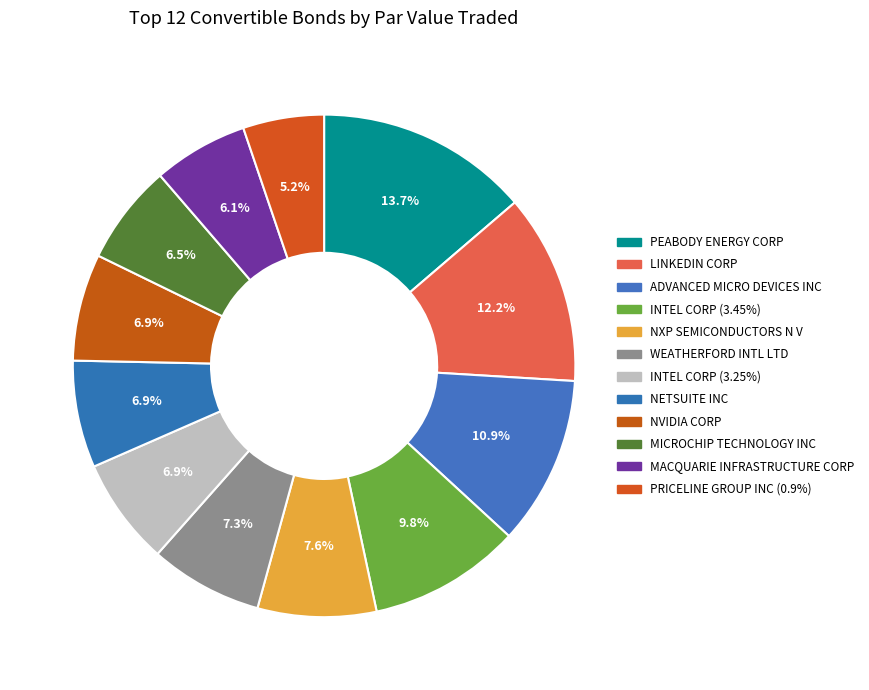

How many slices are in this pie chart?

12